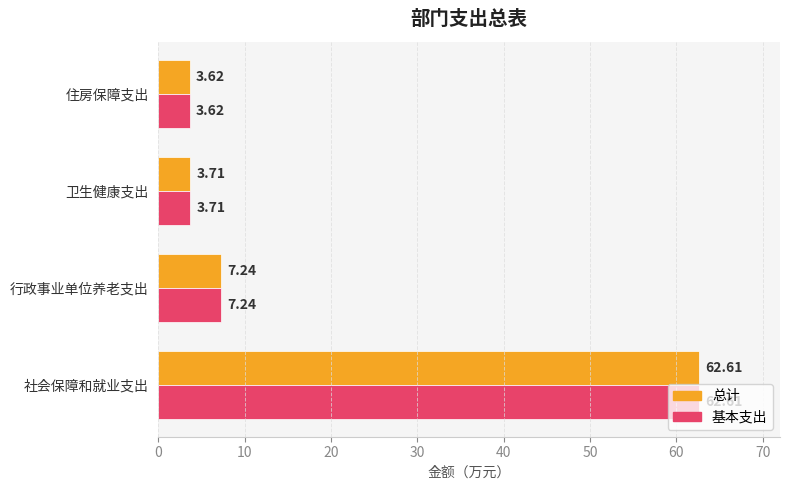

Which category has the highest value in the 基本支出 series?

社会保障和就业支出